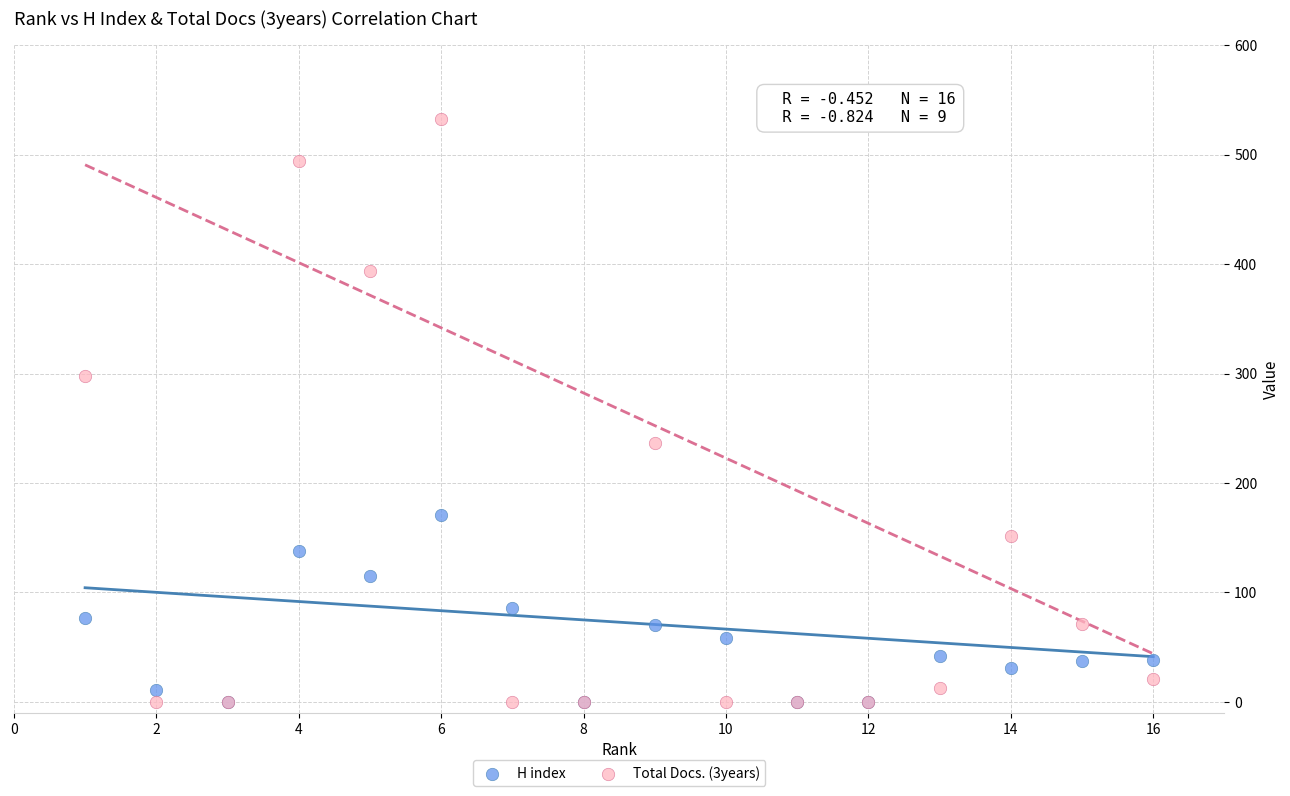

Which series has the largest Y range (max minus min)?

Total Docs. (3years)